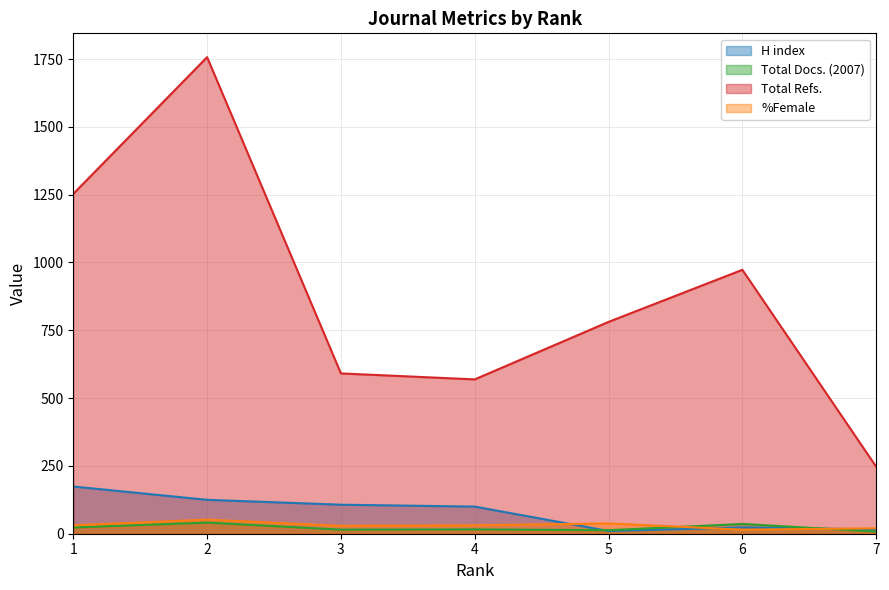

Is it true that H index equals 100 at 4?

True